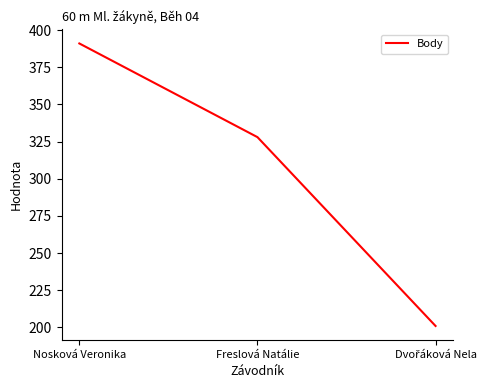

Where does the data first go above 328?

Nosková Veronika